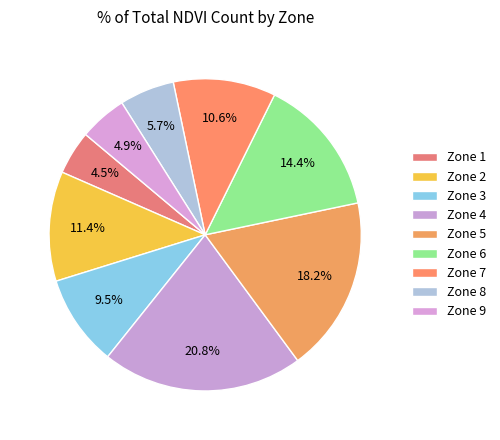

Combined, what portion of the pie is Zone 1 and Zone 4?

25.4%